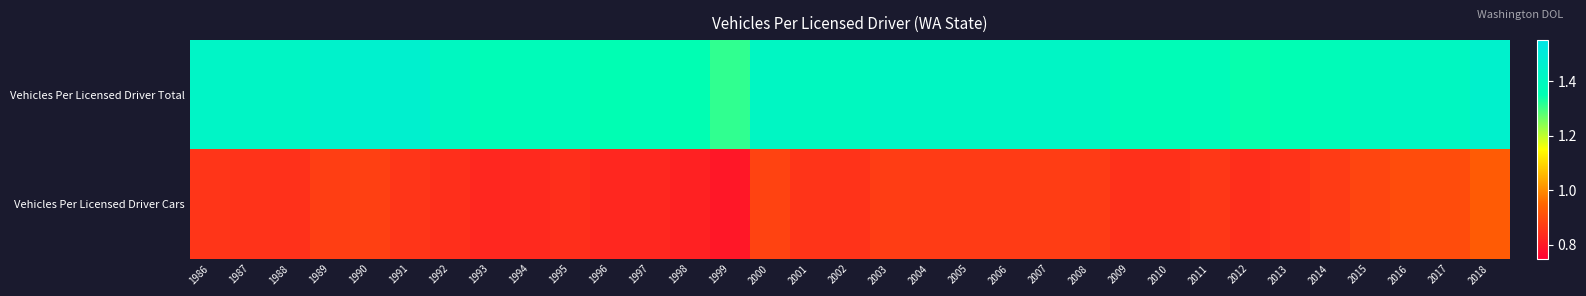

List the series in order of their peak value, highest first.

Vehicles Per Licensed Driver Total, Vehicles Per Licensed Driver Cars